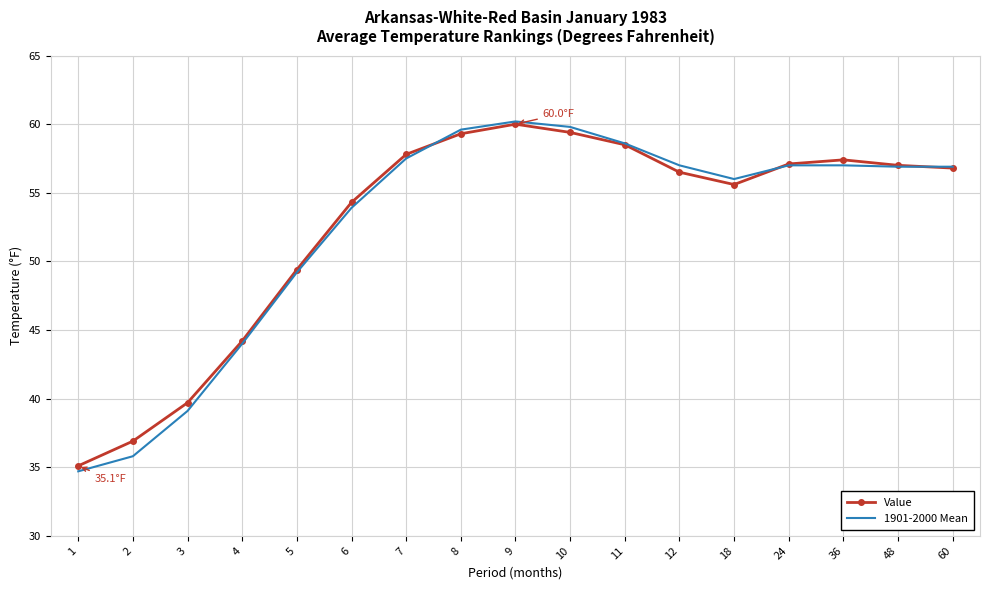

What is the sum of the Value values at 18 and 60?

112.4